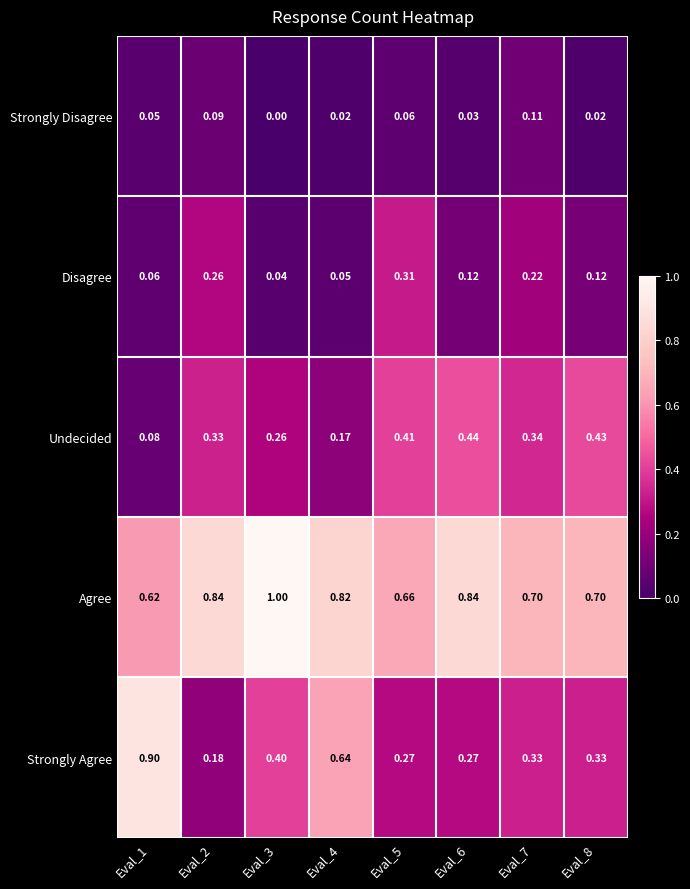

Which series has the largest total across all categories?

Agree